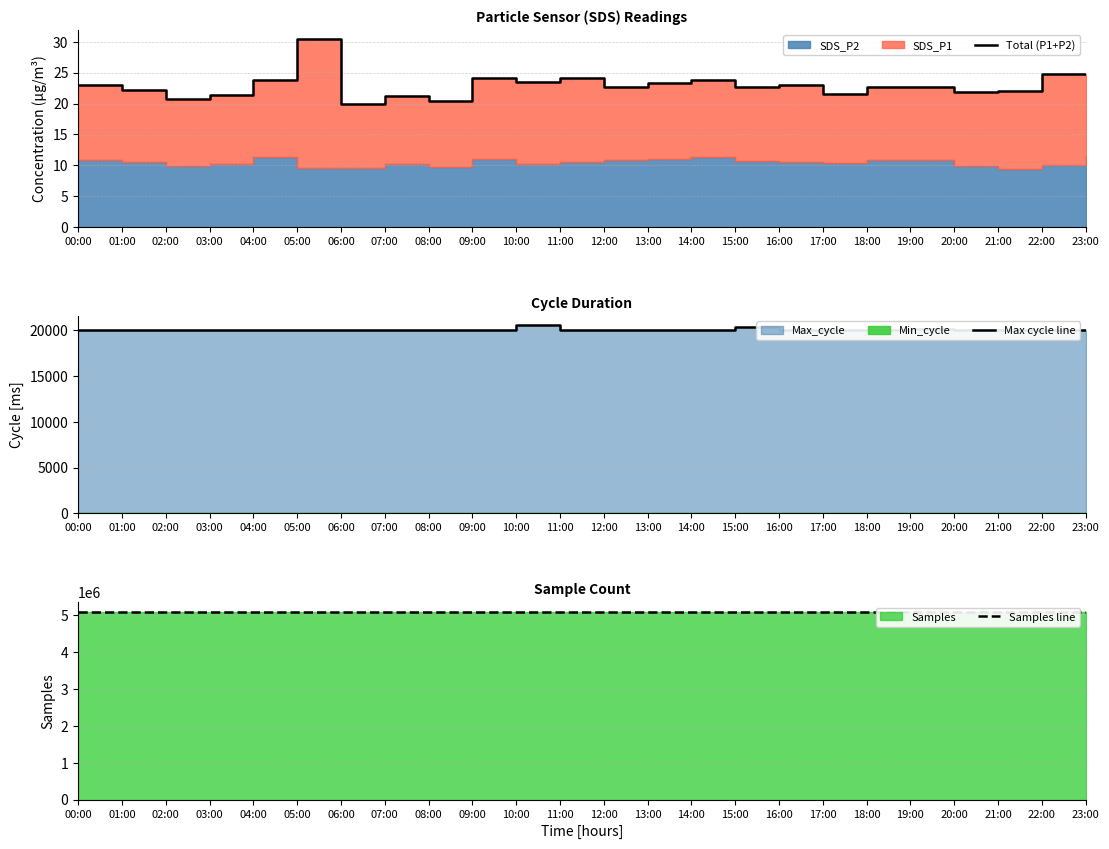

True or false: Max cycle line has a value of 26379.4 at 14:00.

False